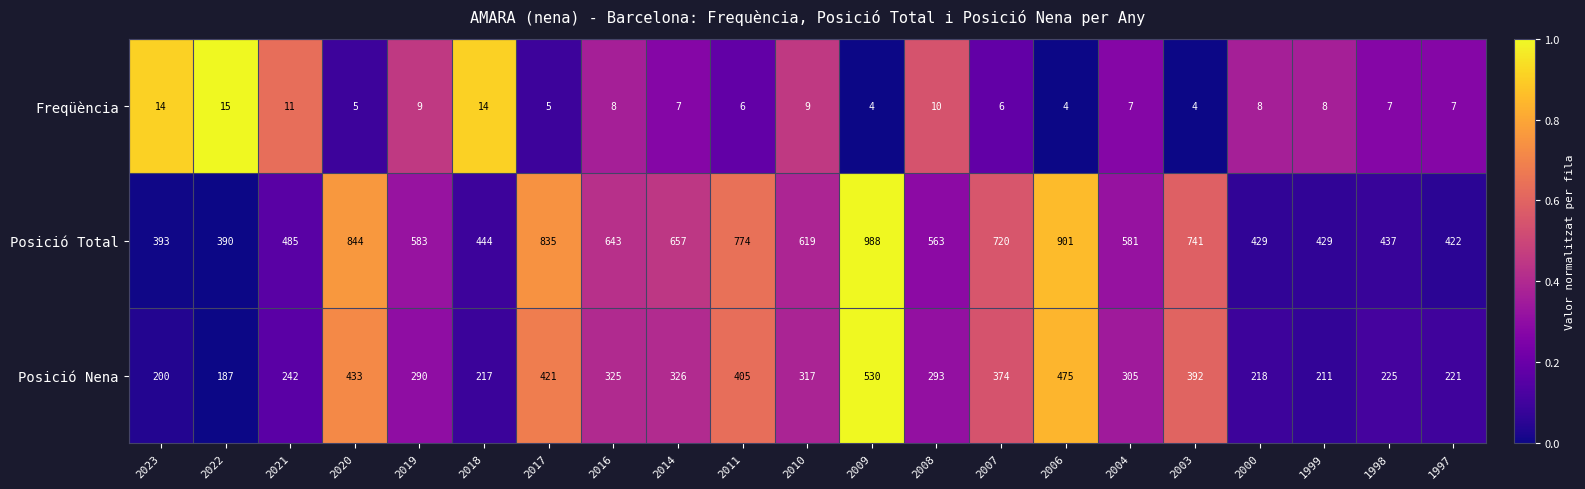

What is the difference between the maximum and minimum values in the Freqüència series?

11